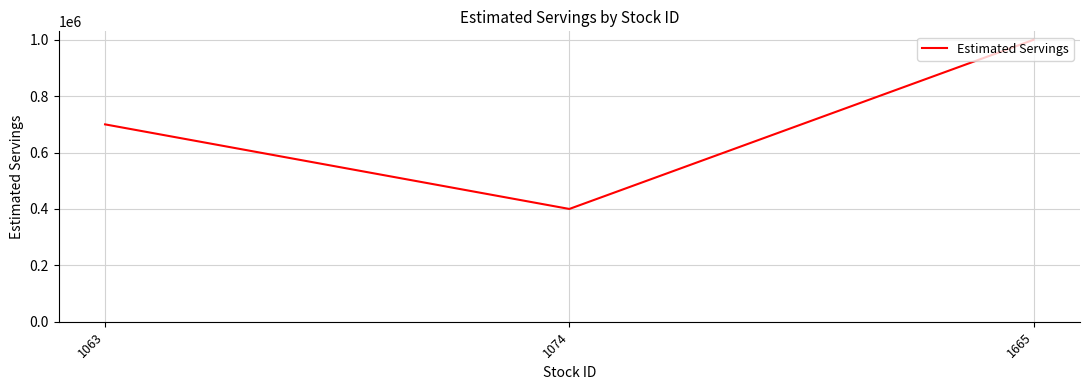

Between 1063 and 1074, which is larger?

1063